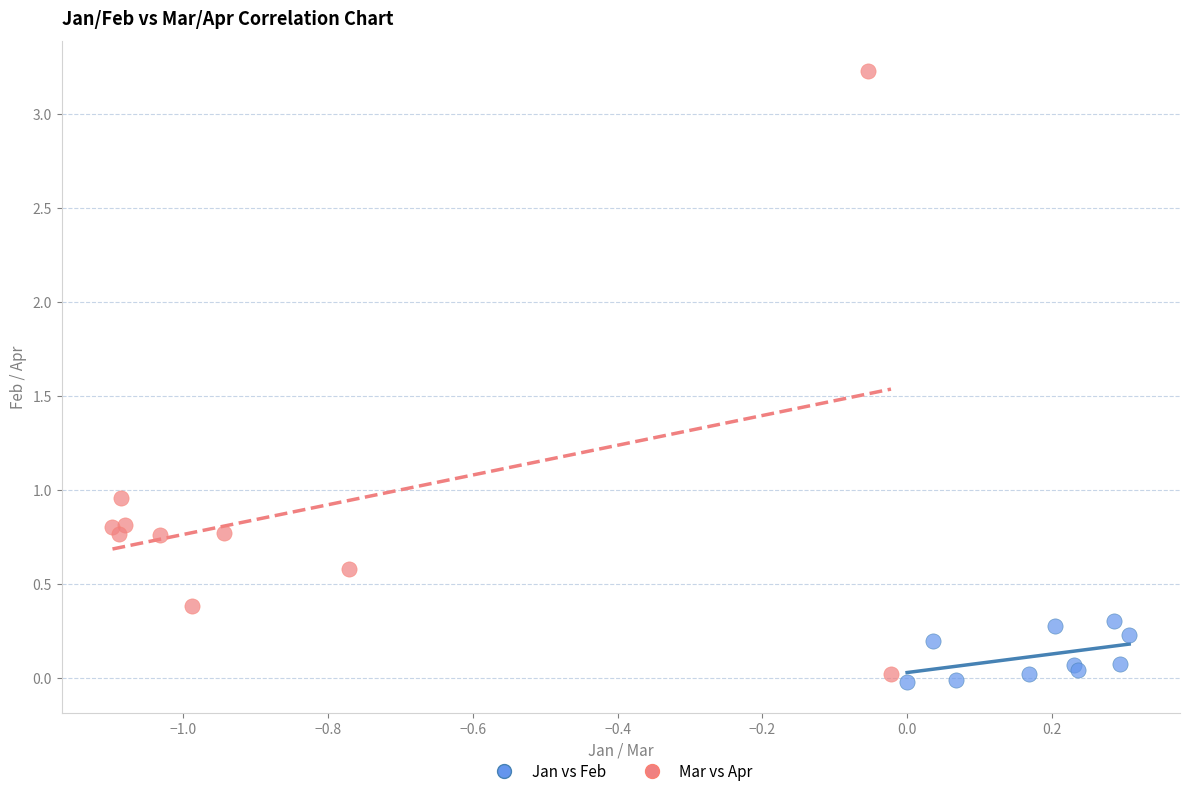

What are all the series names shown in the legend?

Jan vs Feb, Mar vs Apr